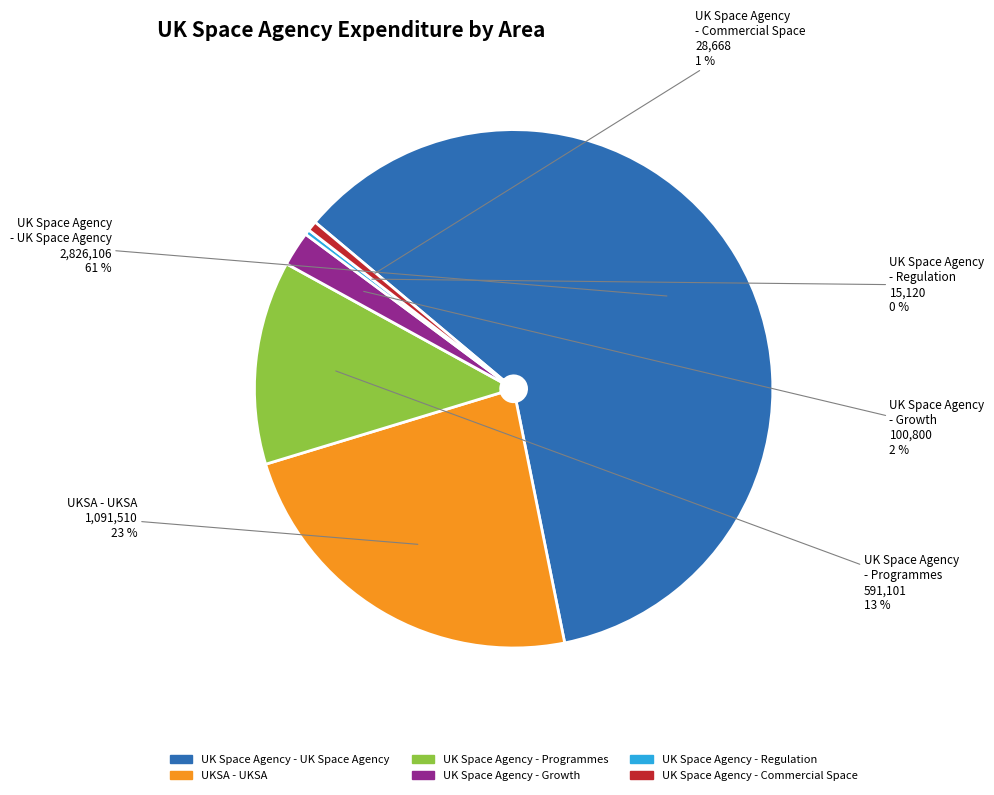

To the nearest percent, what percentage of the pie is UK Space Agency - Growth?

2%